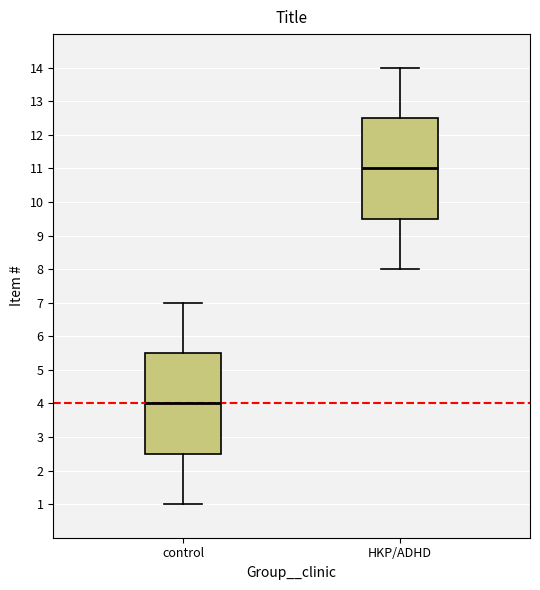

Reading left to right, read every box against the y-axis: the position of its median line, the range the box covers, and the ends of its whiskers. The values are not printed on the chart, so give them approximately, as read against the axis.

control: median 4.0, box 2.5 to 5.5, whiskers 1.0 to 7.0
HKP/ADHD: median 11.0, box 9.5 to 12.5, whiskers 8.0 to 14.0